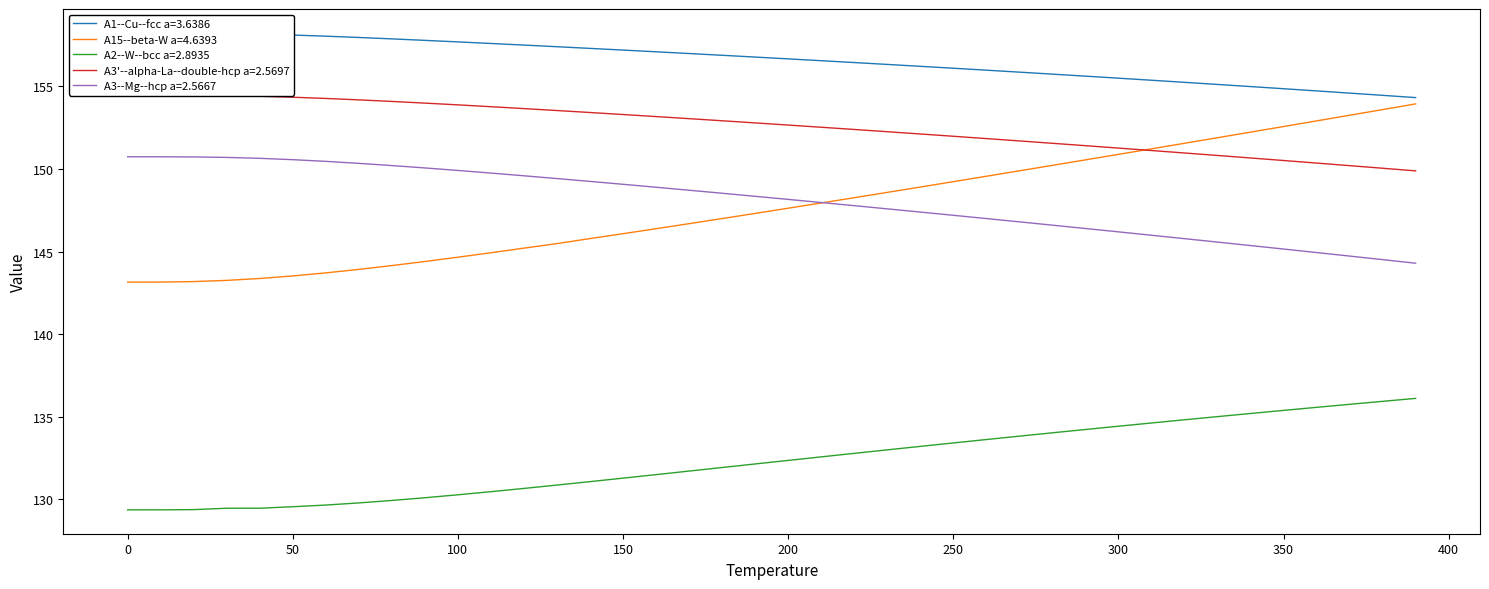

What are all the series names shown in the legend?

A1--Cu--fcc a=3.6386, A15--beta-W a=4.6393, A2--W--bcc a=2.8935, A3'--alpha-La--double-hcp a=2.5697, A3--Mg--hcp a=2.5667